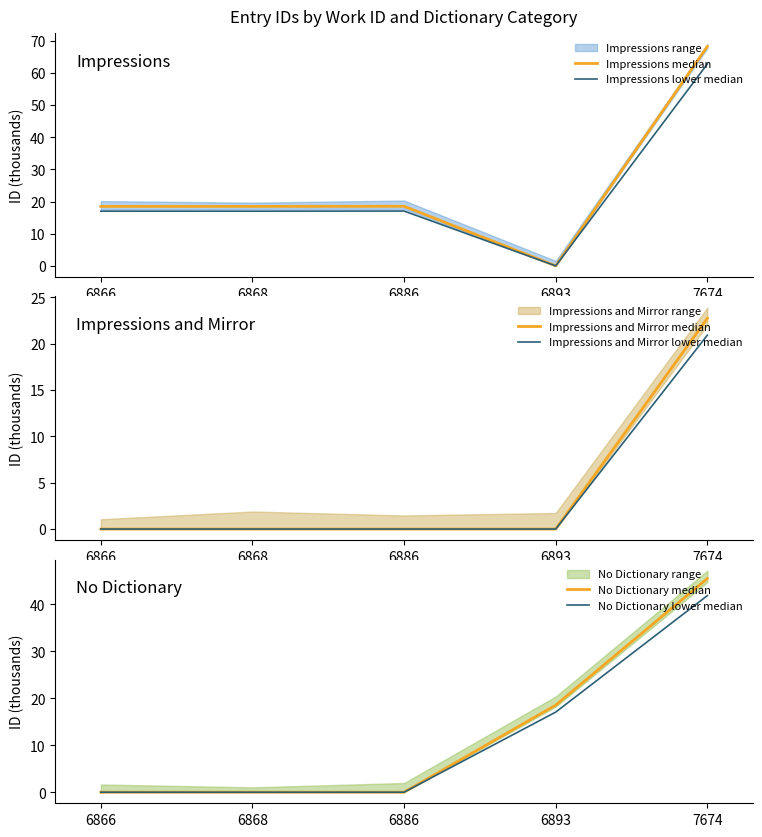

Rank the categories by No Dictionary lower median value from highest to lowest.

7674, 6893, 6866, 6868, 6886